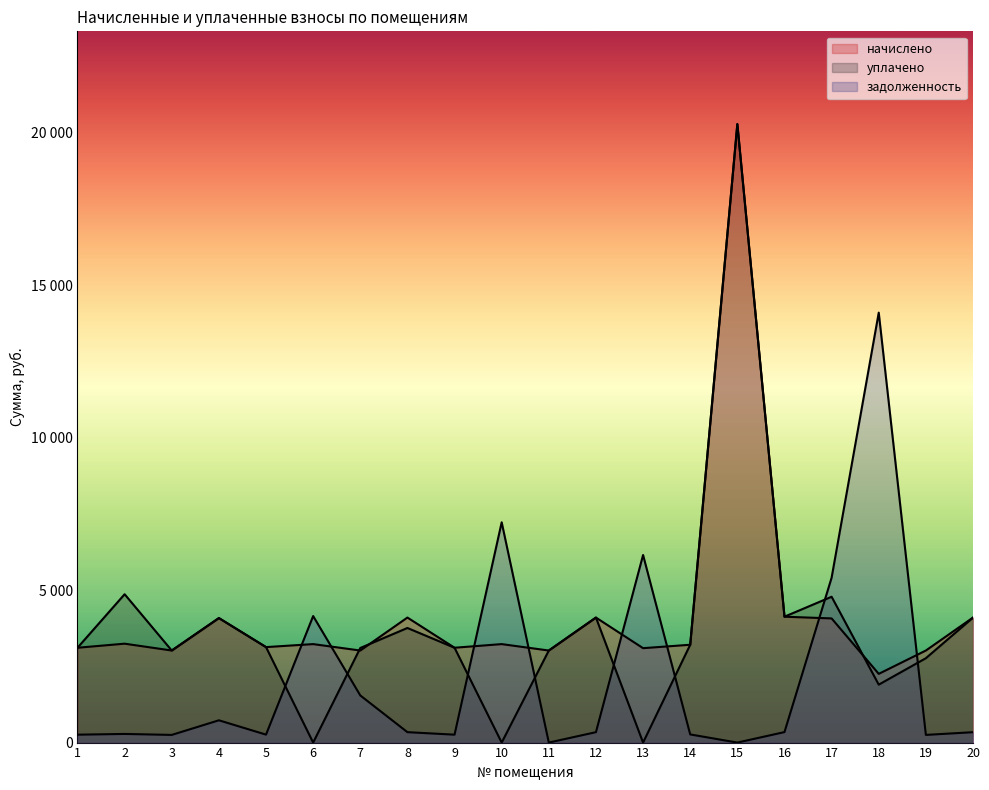

What is the value of the задолженность point at the 3rd from the left?

251.6